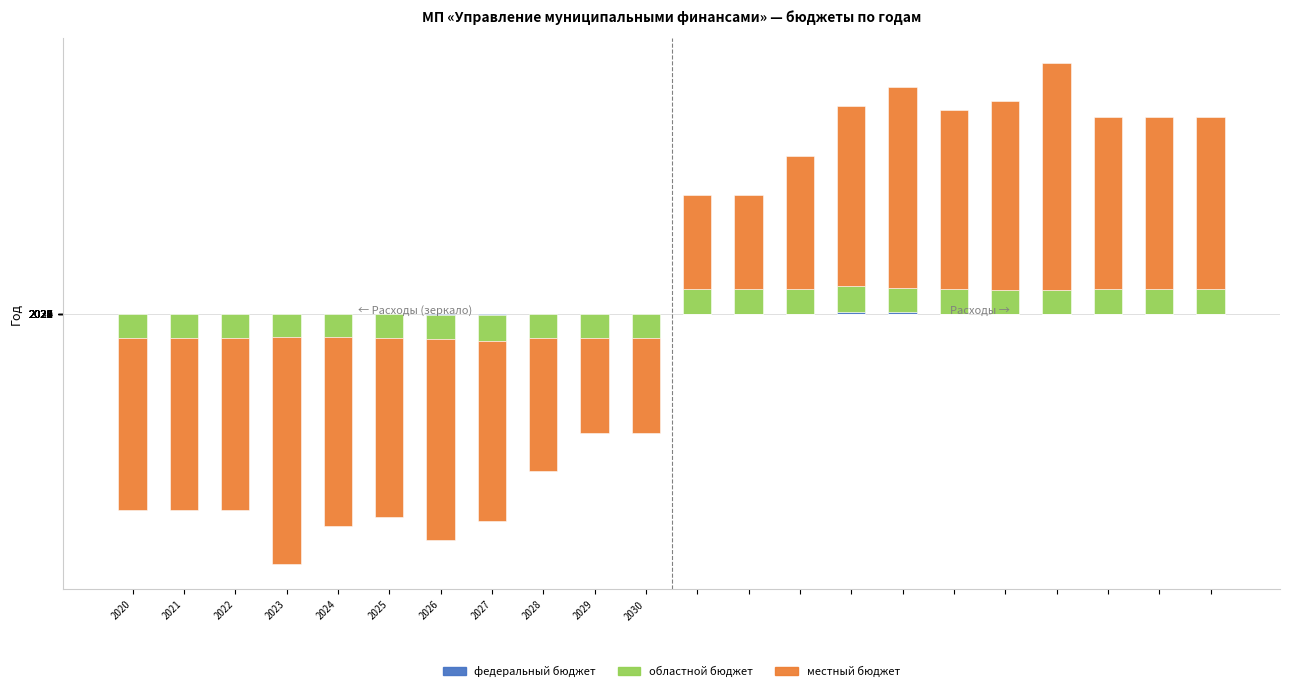

True or false: областной бюджет has a value of 1086.2 at 2030.

False